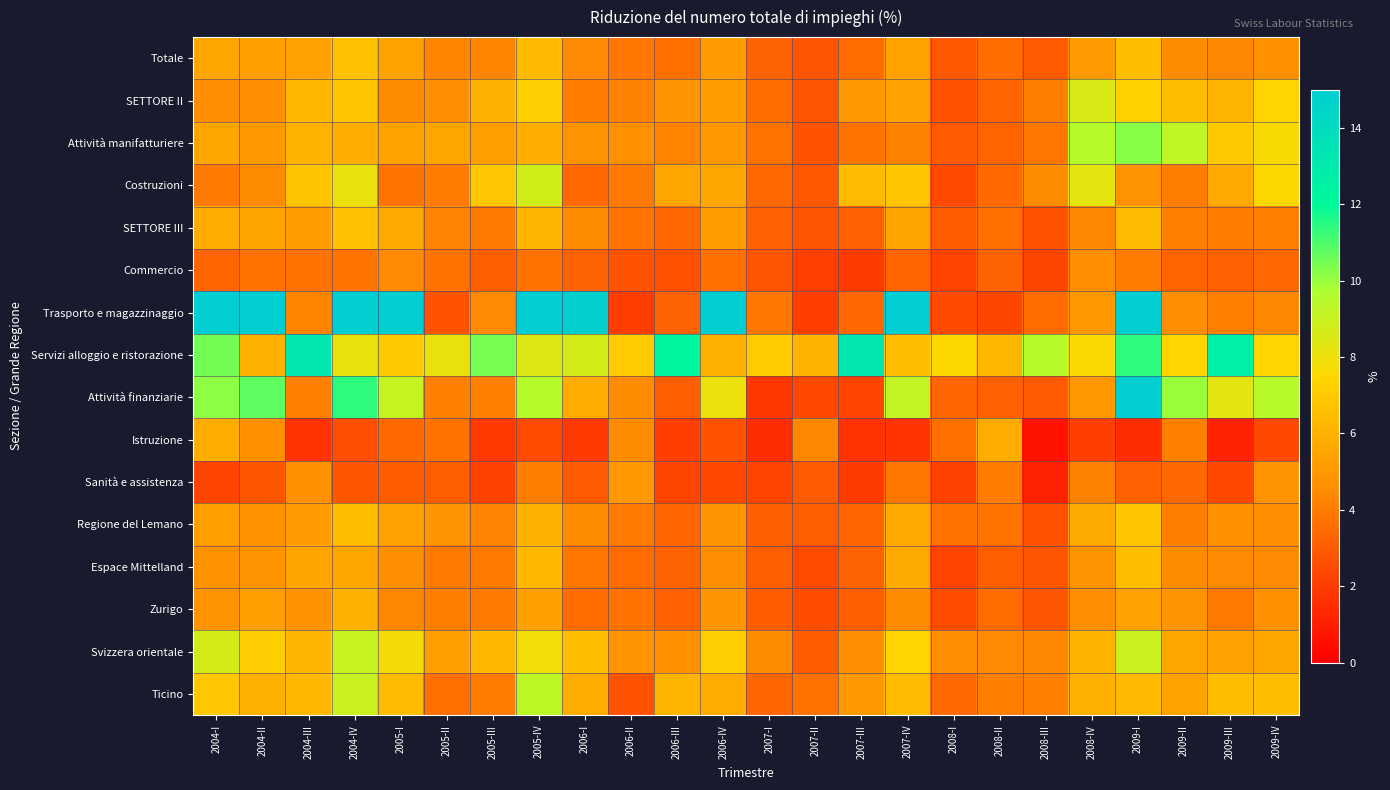

Which series has the largest total across all categories?

Trasporto e magazzinaggio